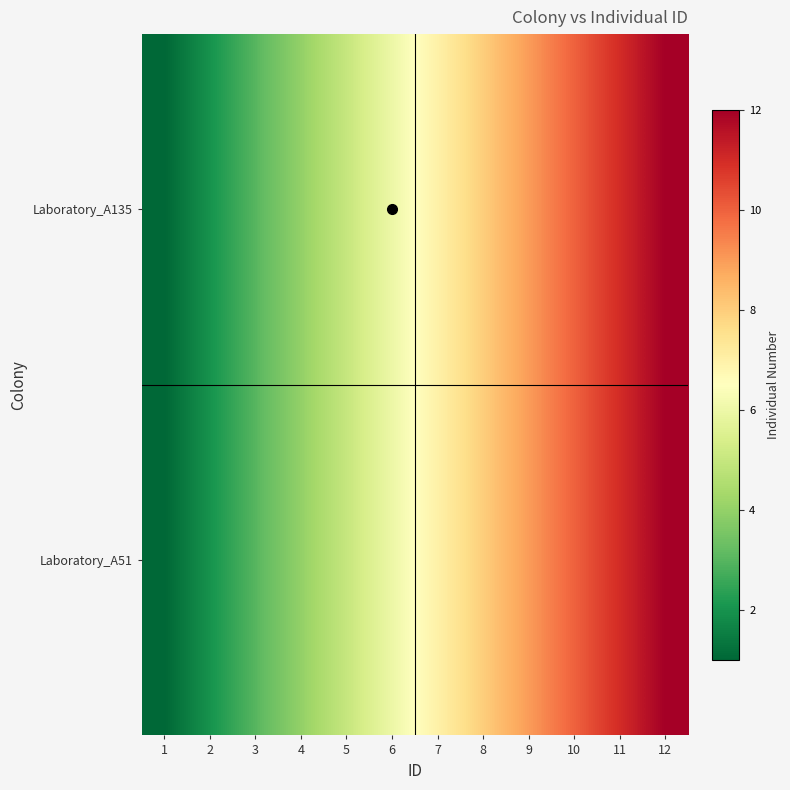

What is the total value across all series at 11?

22